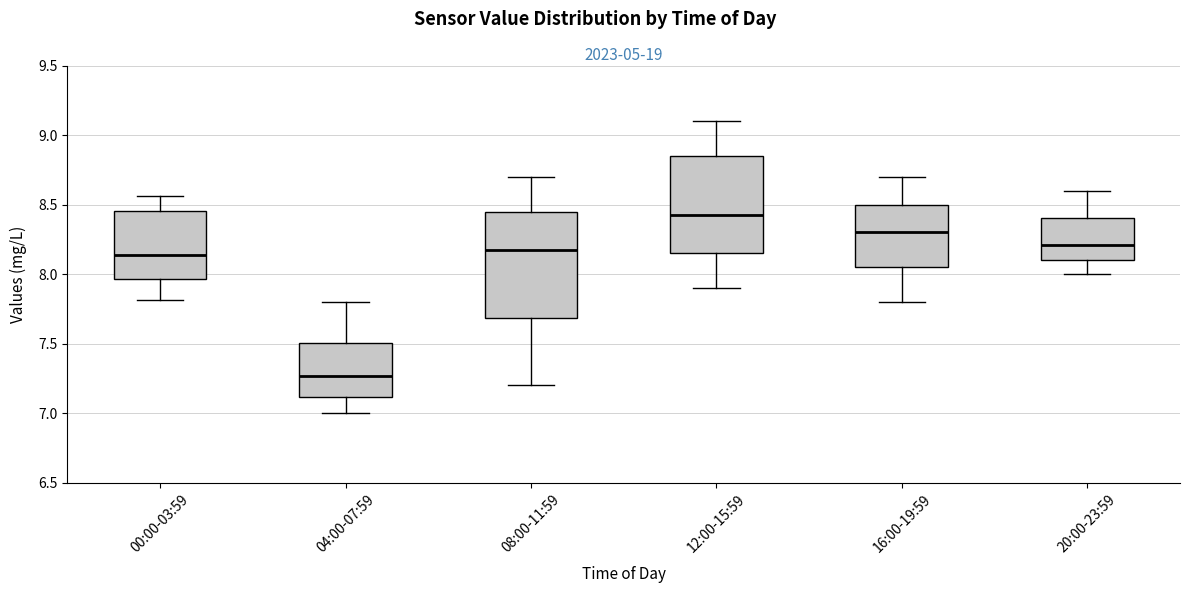

Reading left to right, transcribe this box plot: for each box, give where its median line is, the range the box spans, and where its two whiskers end, as read against the y-axis. The values are not printed on the chart, so give them approximately, as read against the axis.

00:00-03:59: median 8.15, box 7.95 to 8.45, whiskers 7.80 to 8.55
04:00-07:59: median 7.25, box 7.10 to 7.50, whiskers 7.00 to 7.80
08:00-11:59: median 8.20, box 7.70 to 8.45, whiskers 7.20 to 8.70
12:00-15:59: median 8.45, box 8.15 to 8.85, whiskers 7.90 to 9.10
16:00-19:59: median 8.30, box 8.05 to 8.50, whiskers 7.80 to 8.70
20:00-23:59: median 8.20, box 8.10 to 8.40, whiskers 8.00 to 8.60